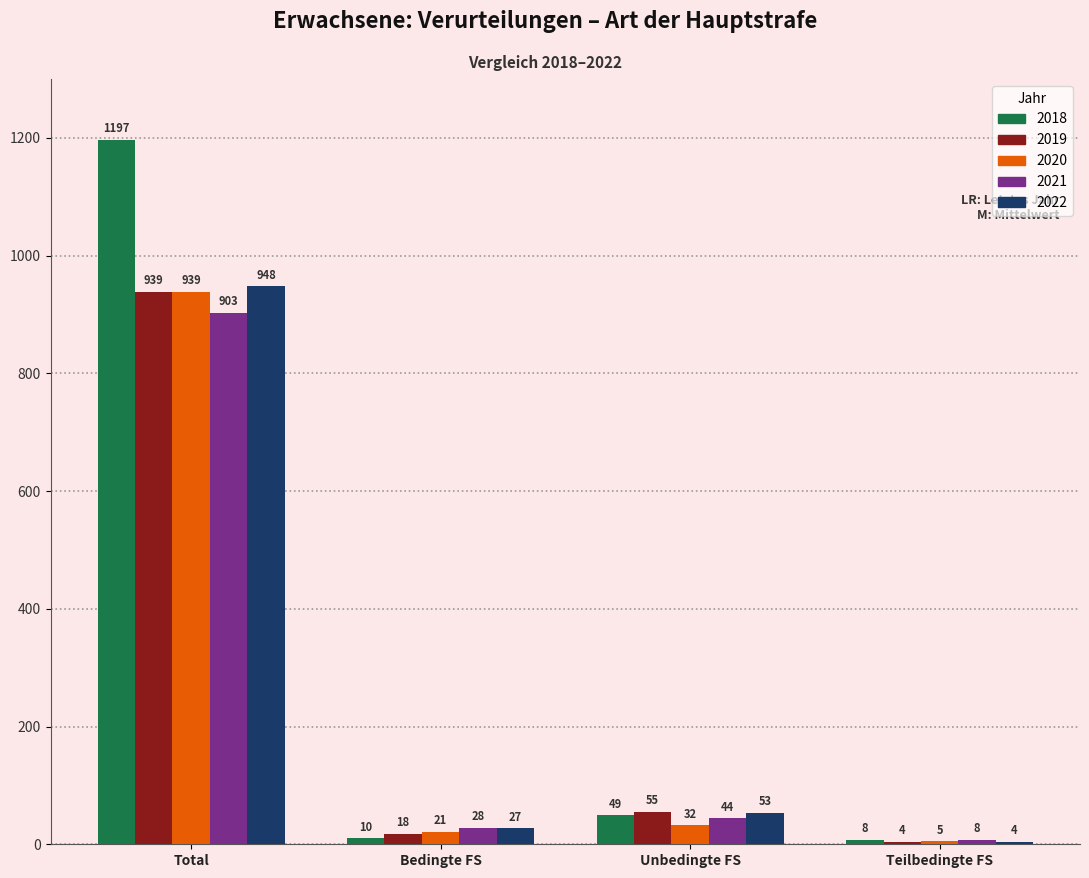

At which label does 2020 reach its peak?

Total